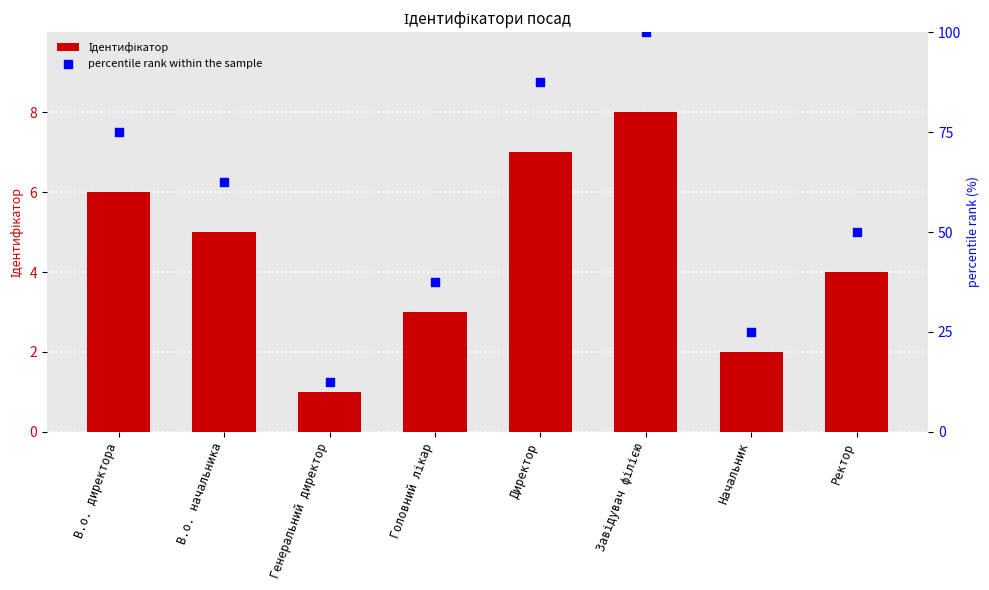

What is the total value across all series at Директор?

94.5